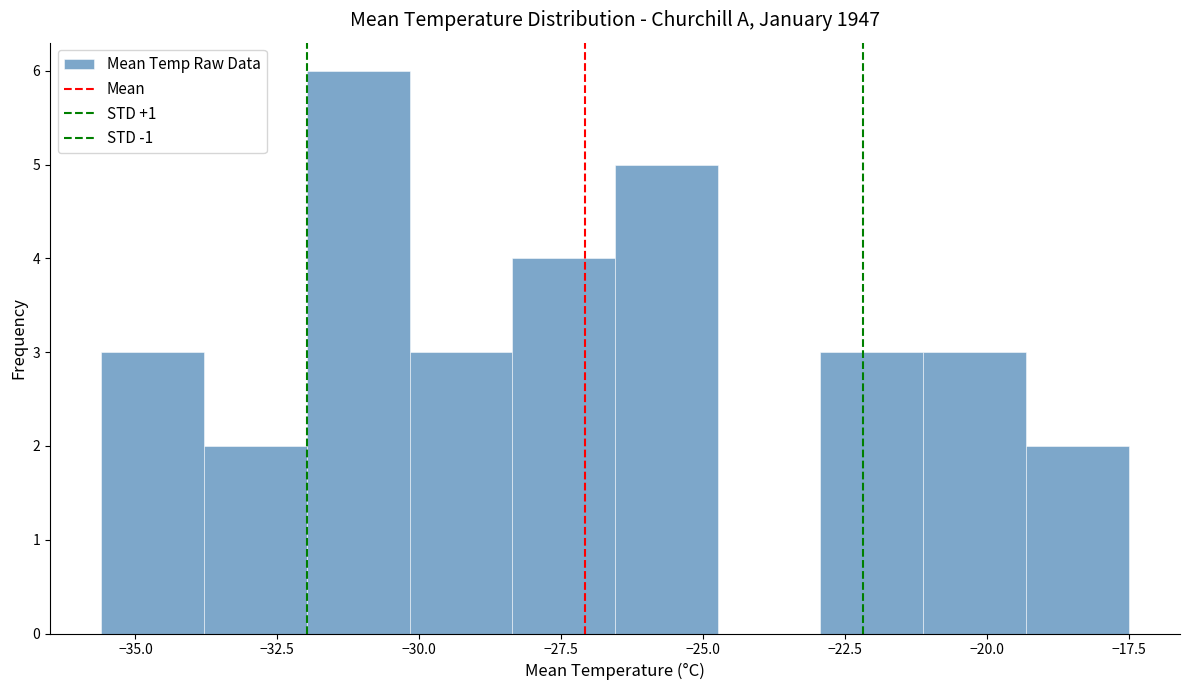

Around what value on the x-axis is the tallest bar? Give the approximate position of its centre, as read against the axis.

-31.0